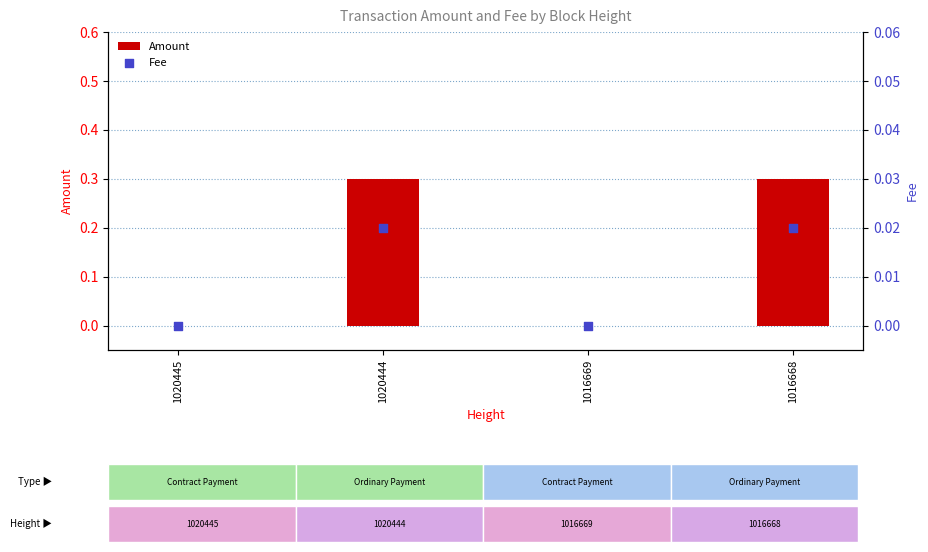

Which series contains the highest Y value?

Amount